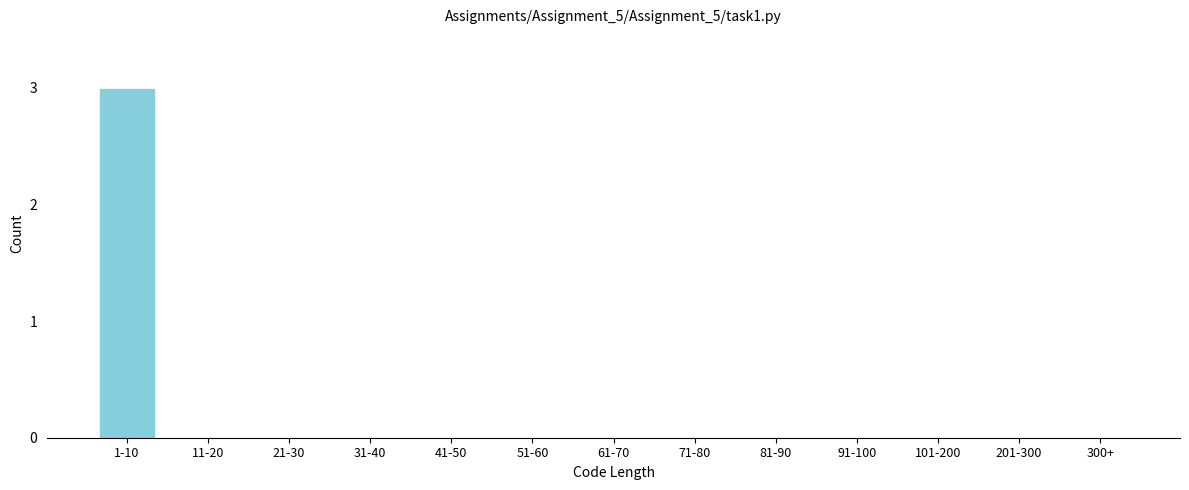

Reading right to left, transcribe all the data shown in this chart.

300+=0	201-300=0	101-200=0	91-100=0	81-90=0	71-80=0	61-70=0	51-60=0	41-50=0	31-40=0	21-30=0	11-20=0	1-10=3